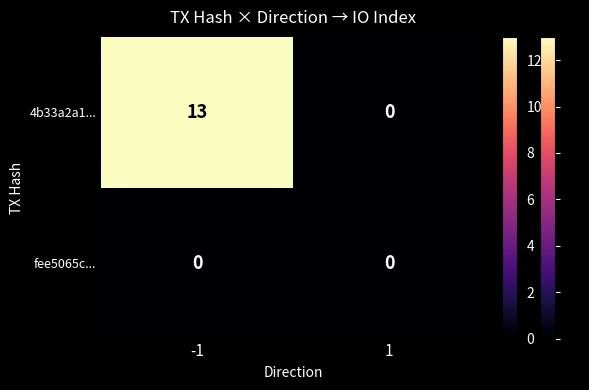

List the series in order of their peak value, highest first.

4b33a2a1..., fee5065c...